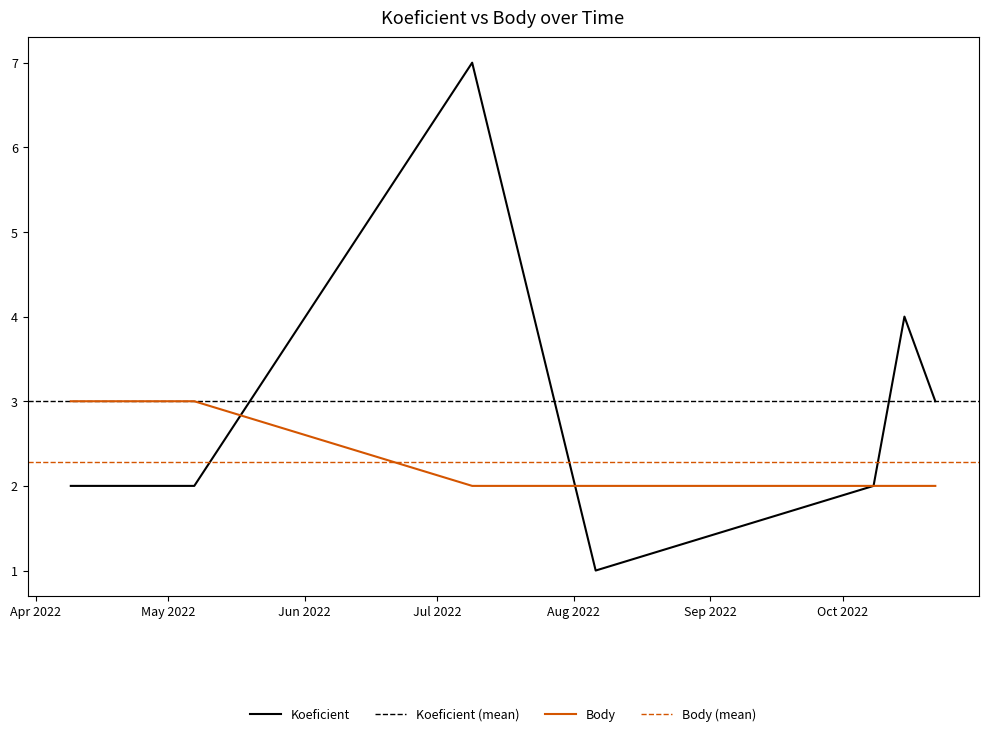

What are all the series names shown in the legend?

Koeficient, Body